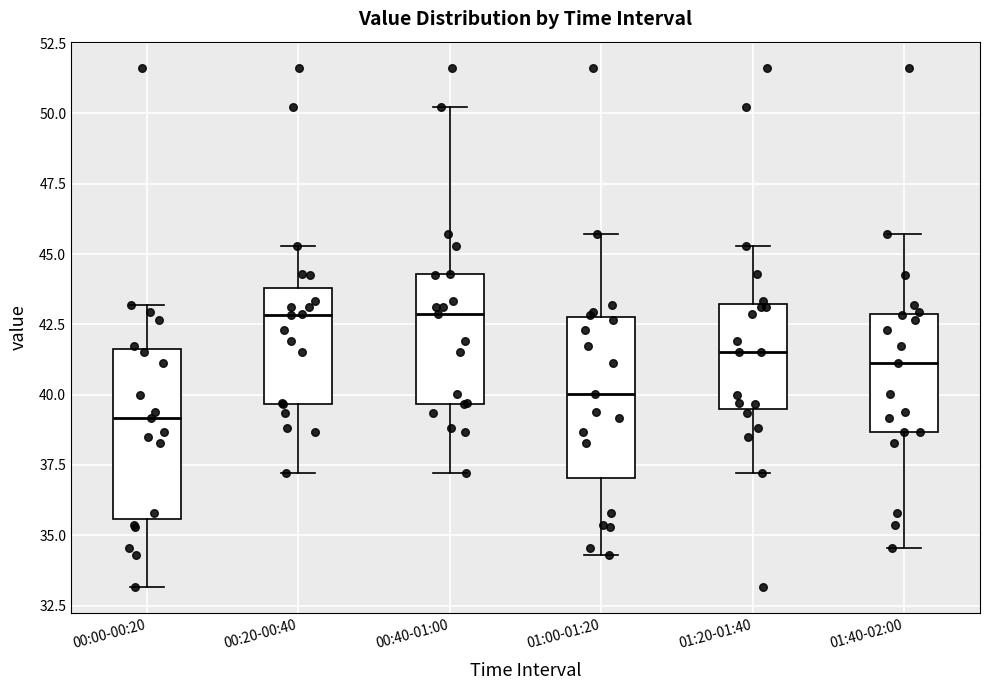

Reading left to right, transcribe this box plot: for each box, give where its median line is, the range the box spans, and where its two whiskers end, as read against the y-axis. The values are not printed on the chart, so give them approximately, as read against the axis.

00:00-00:20: median 39.0, box 35.5 to 41.5, whiskers 33.0 to 43.0
00:20-00:40: median 43.0, box 39.5 to 44.0, whiskers 37.0 to 45.5
00:40-01:00: median 43.0, box 39.5 to 44.5, whiskers 37.0 to 50.0
01:00-01:20: median 40.0, box 37.0 to 43.0, whiskers 34.5 to 45.5
01:20-01:40: median 41.5, box 39.5 to 43.0, whiskers 37.0 to 45.5
01:40-02:00: median 41.0, box 38.5 to 43.0, whiskers 34.5 to 45.5